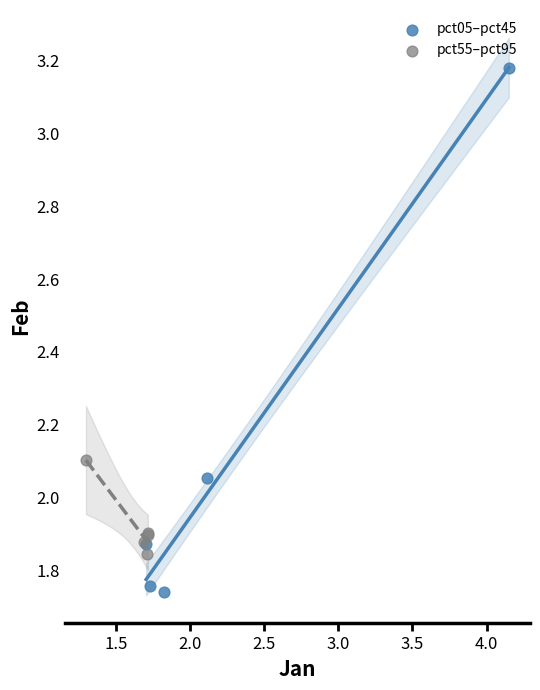

Which series contains the highest Y value?

pct05–pct45